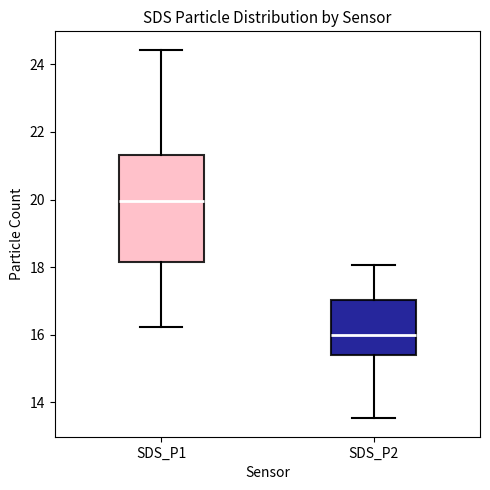

Where is the upper edge of the box for SDS_P2 on the y-axis? The values are not printed on the chart, so give them approximately, as read against the axis.

17.0